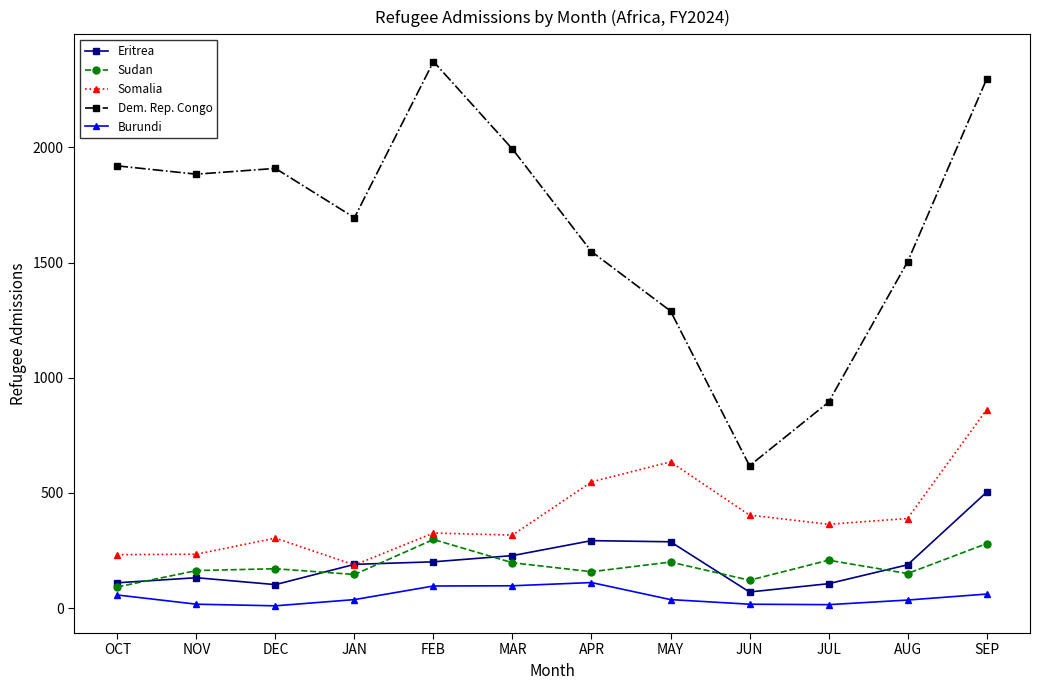

Between DEC and JUN, which series saw the biggest shift?

Dem. Rep. Congo